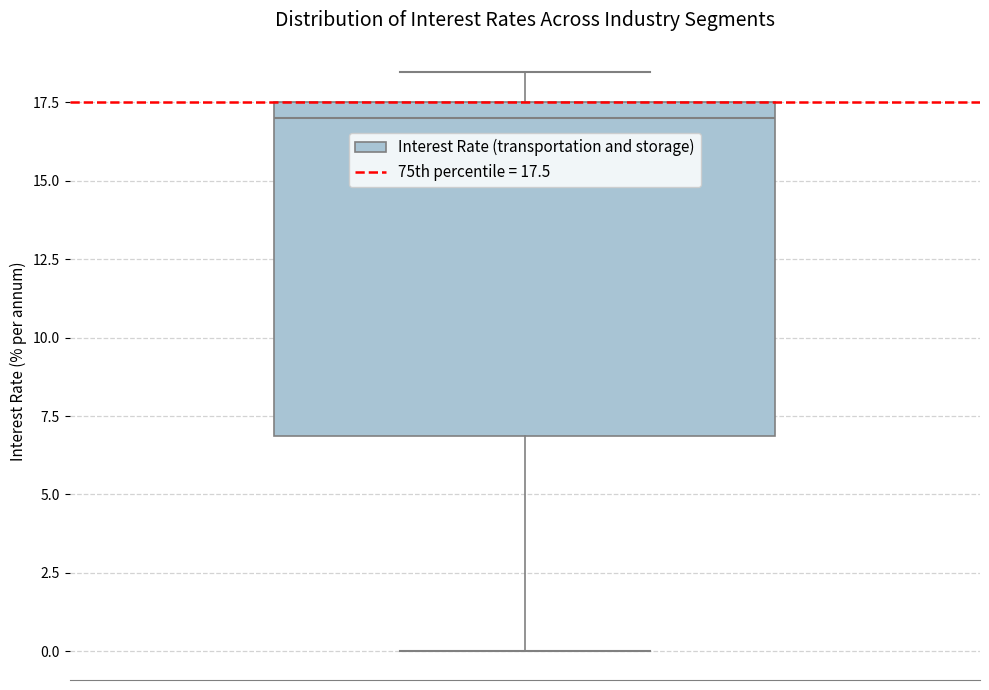

Transcribe this box plot: give where the median line is, the range the box spans, and where the two whiskers end, as read against the y-axis. The values are not printed on the chart, so give them approximately, as read against the axis.

median 17.0, box 7.0 to 17.5, whiskers 0.0 to 18.5